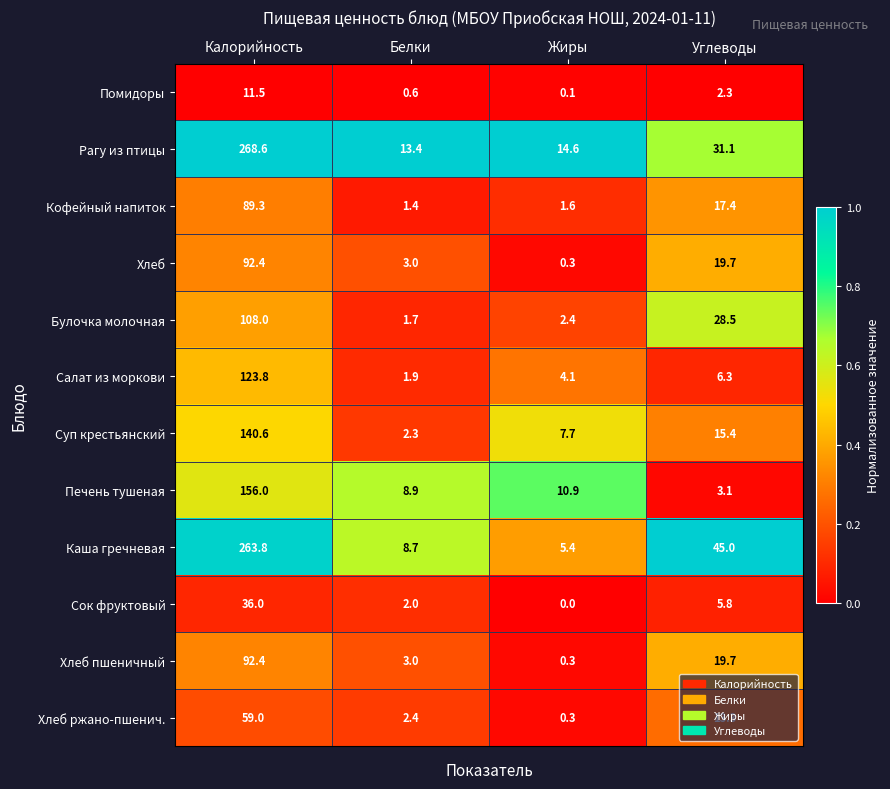

Which category has the highest value in the Каша гречневая series?

Калорийность